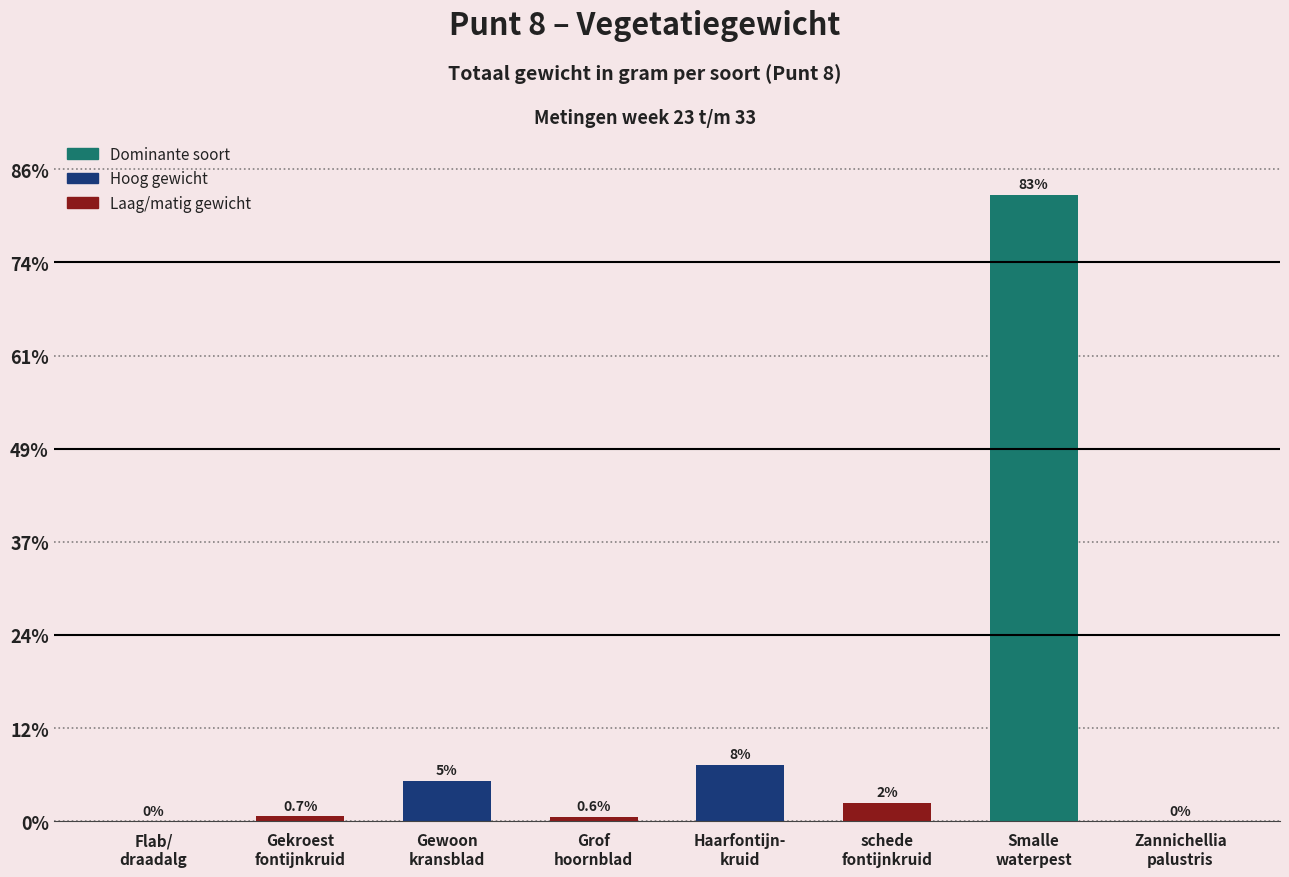

Are the bars horizontal?

No